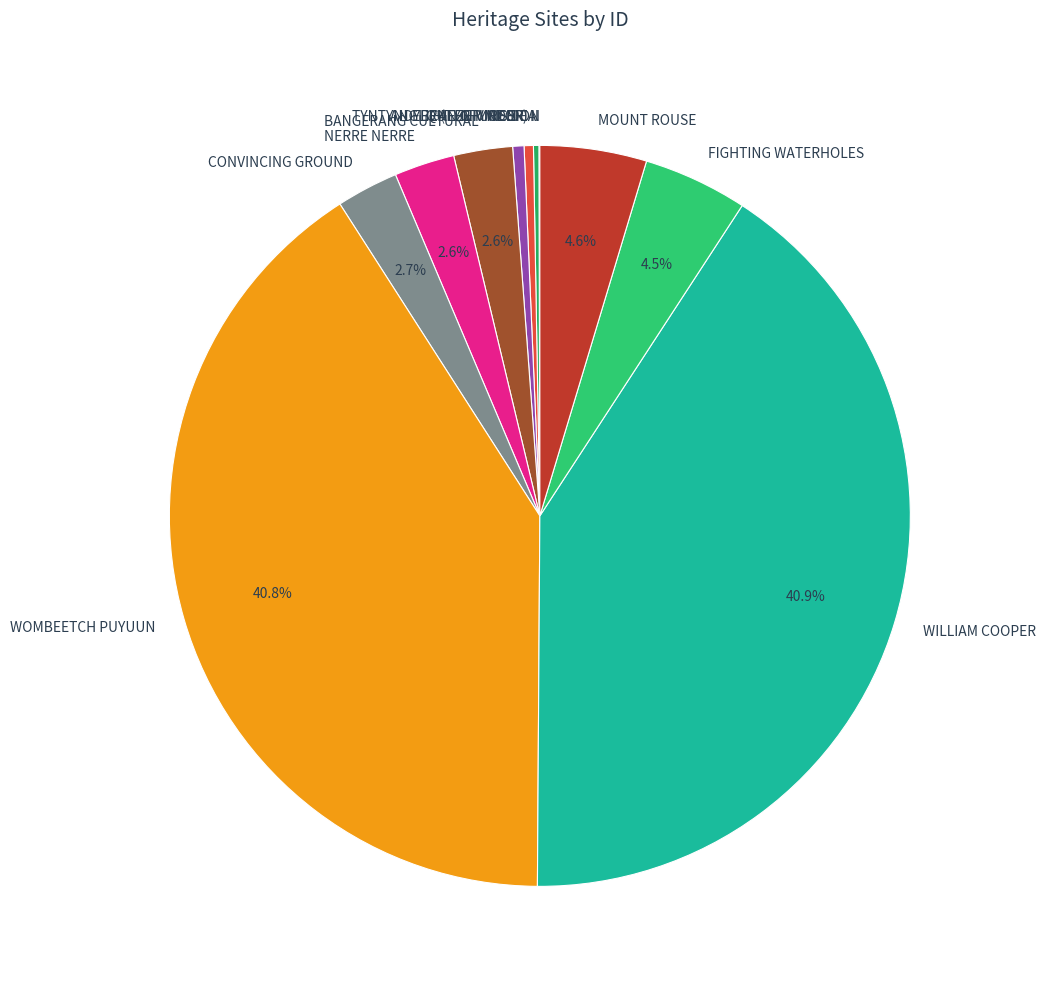

Which has a higher value, MOUNT ROUSE or WOMBEETCH PUYUUN?

WOMBEETCH PUYUUN